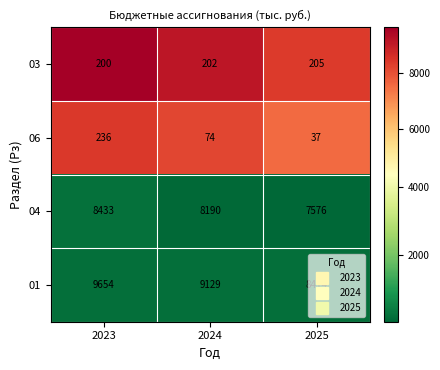

Rank the series by their maximum value, from lowest to highest.

03, 06, 04, 01